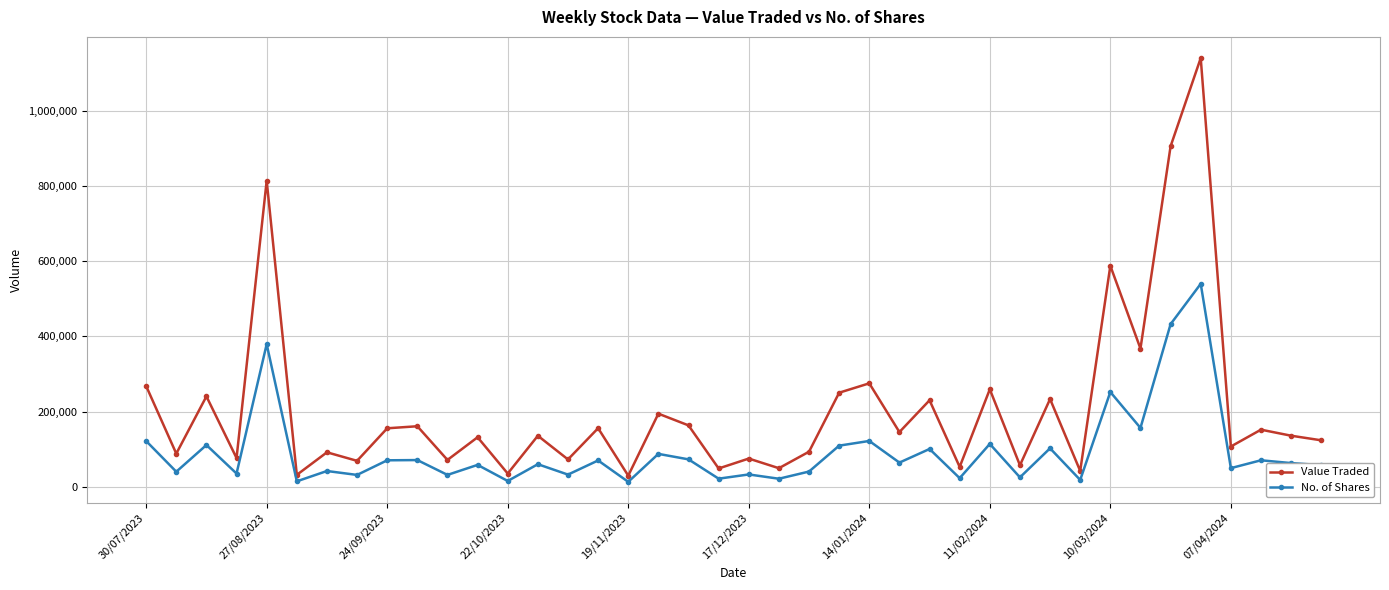

True or false: Value Traded has more than 0 points higher than both neighbors.

True